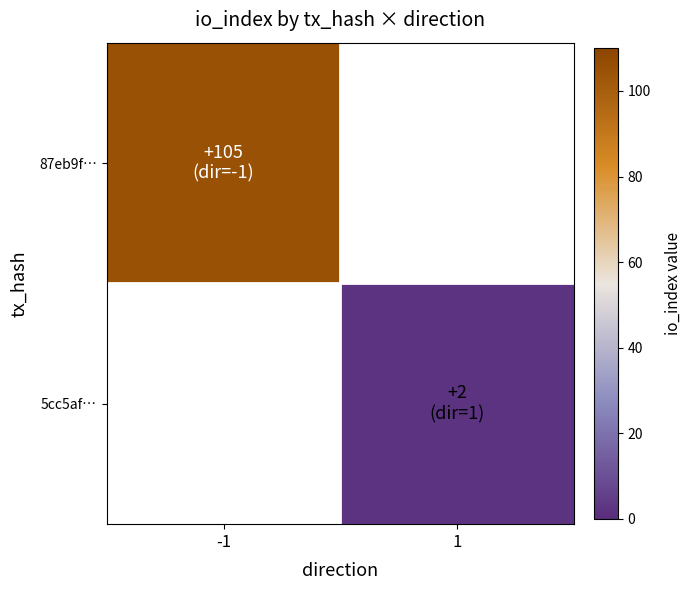

What is the minimum value for 87eb9f…?

105.0